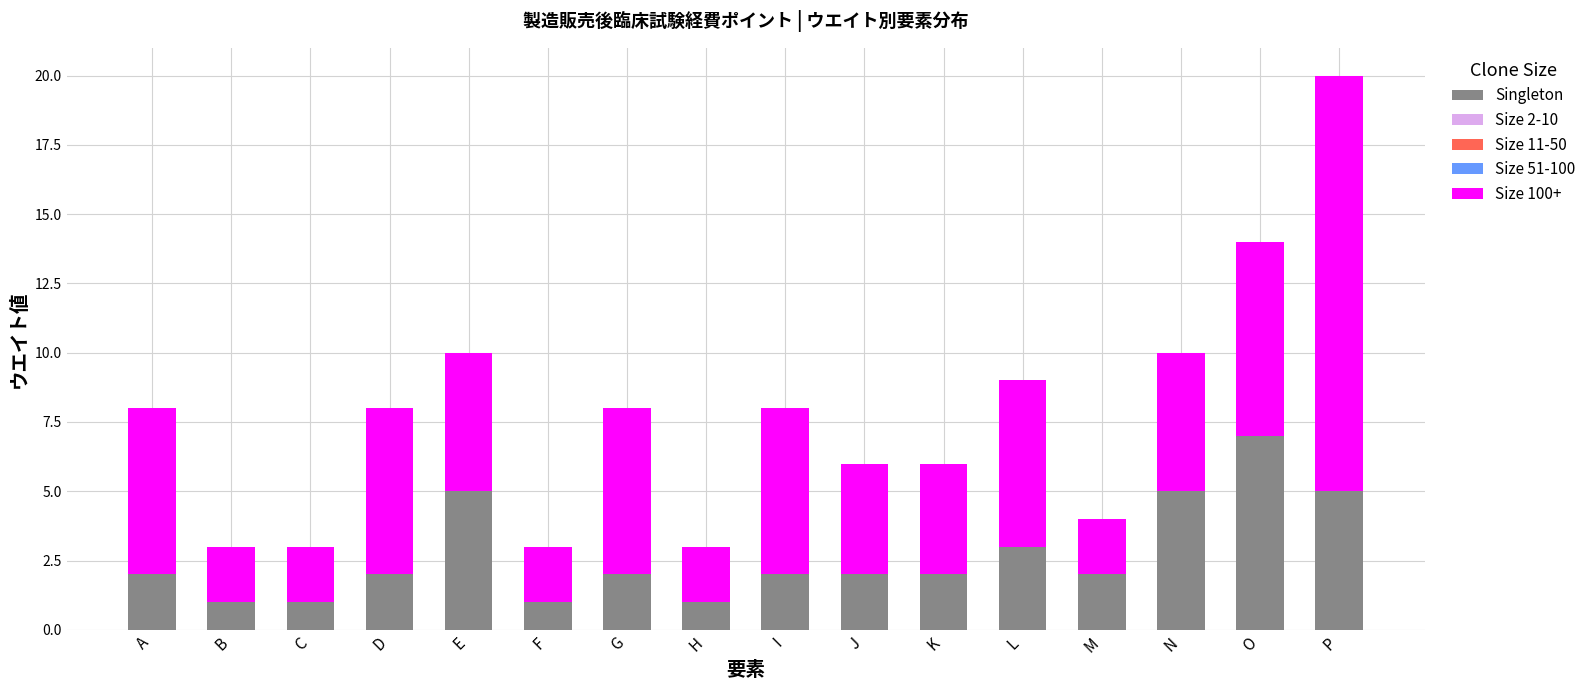

At which category is the sum across all series the highest?

P